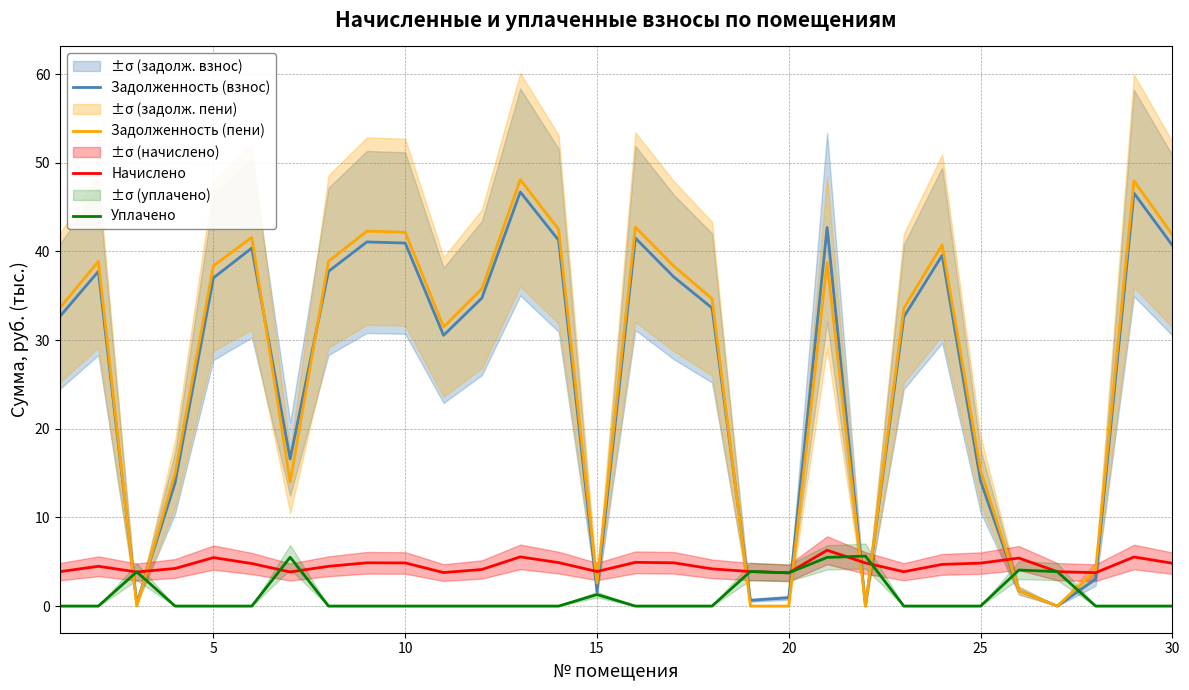

What is the minimum value for Начислено?

3.7